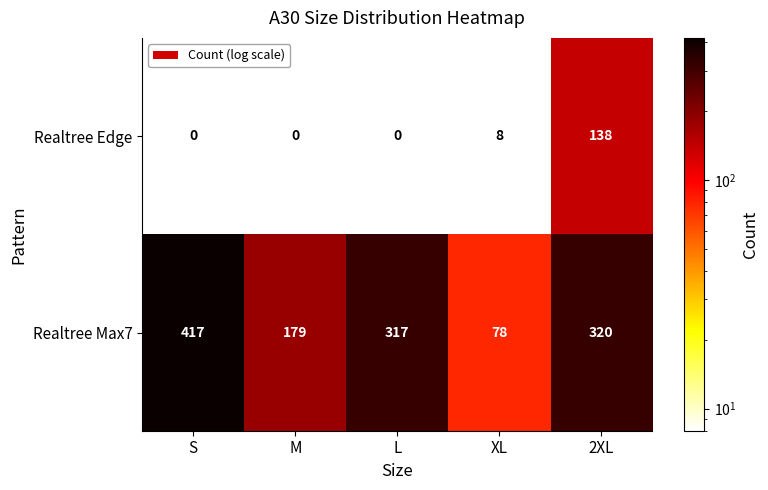

At XL, list the series in order from largest to smallest.

Realtree Max7, Realtree Edge